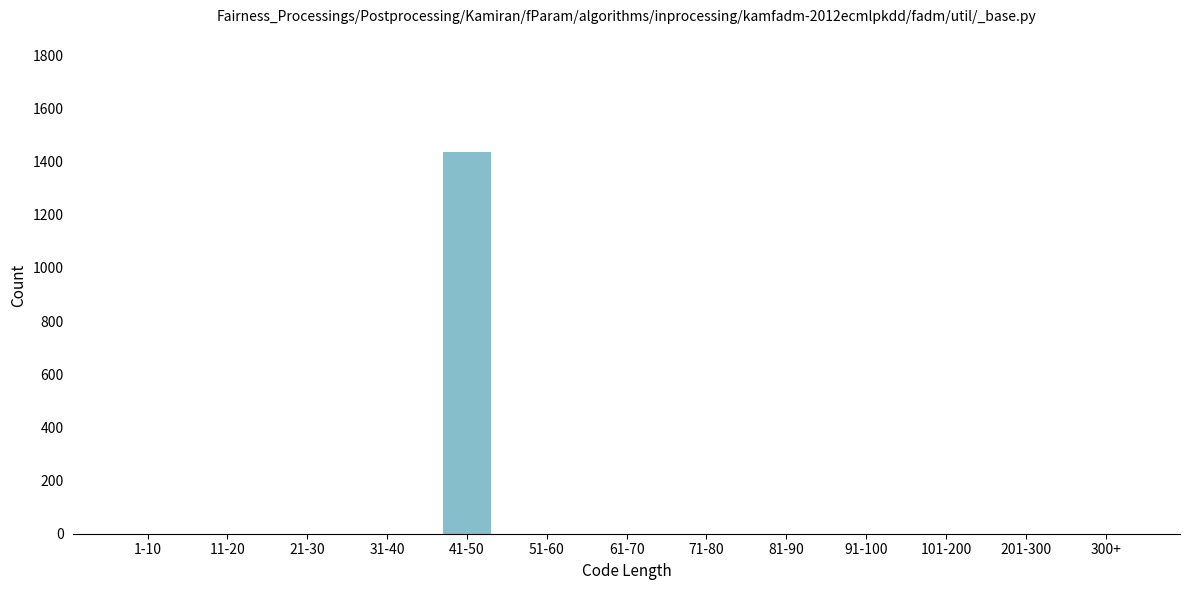

Reading left to right, what are all the values shown in this chart?

1-10=0	11-20=0	21-30=0	31-40=0	41-50=1436	51-60=0	61-70=0	71-80=0	81-90=0	91-100=0	101-200=0	201-300=0	300+=0